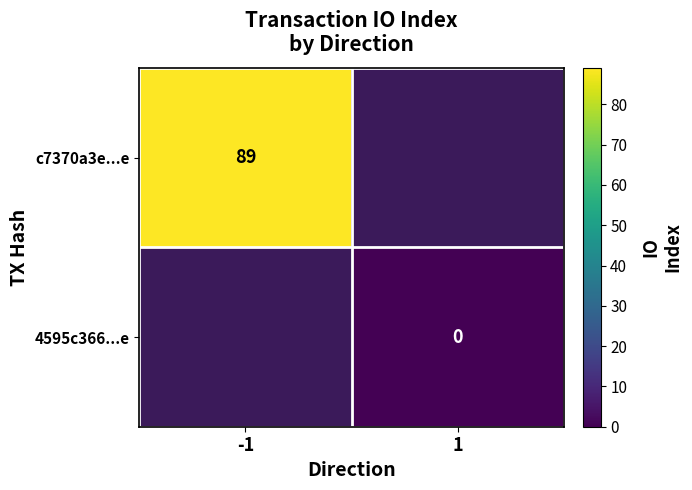

Is the value of 4595c366...e at 1 greater than the value of c7370a3e...e at -1?

No